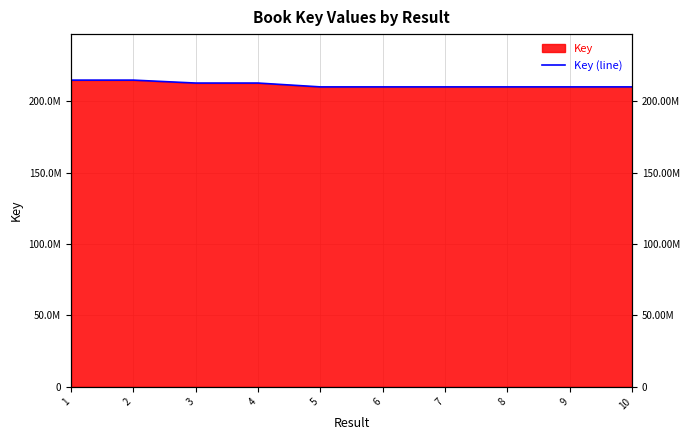

What is the sum of all values?

2114413986